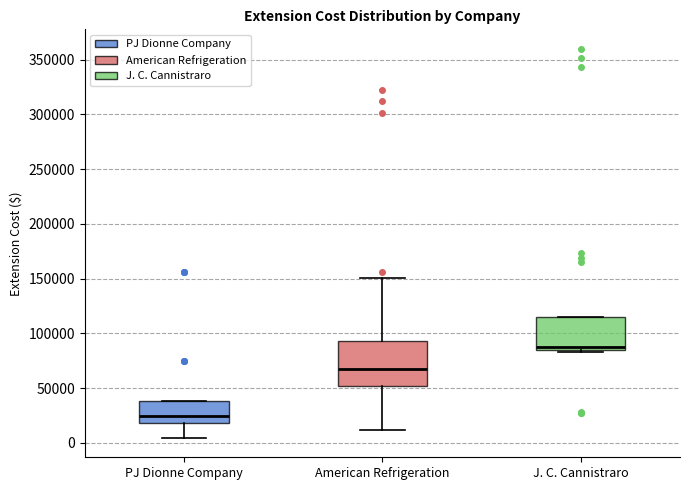

Which box is the tallest, from its lower edge to its upper edge?

American Refrigeration